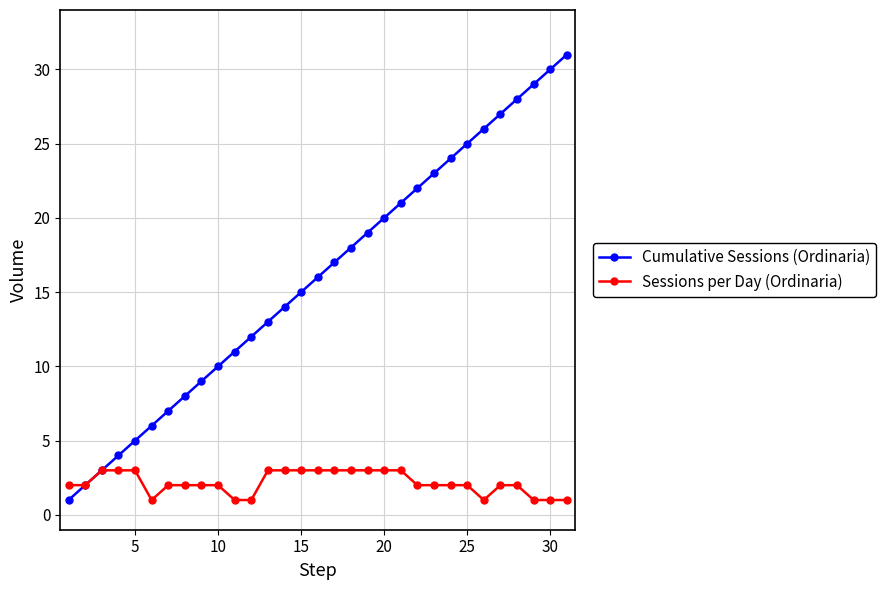

Which series has the largest total across all categories?

Cumulative Sessions (Ordinaria)